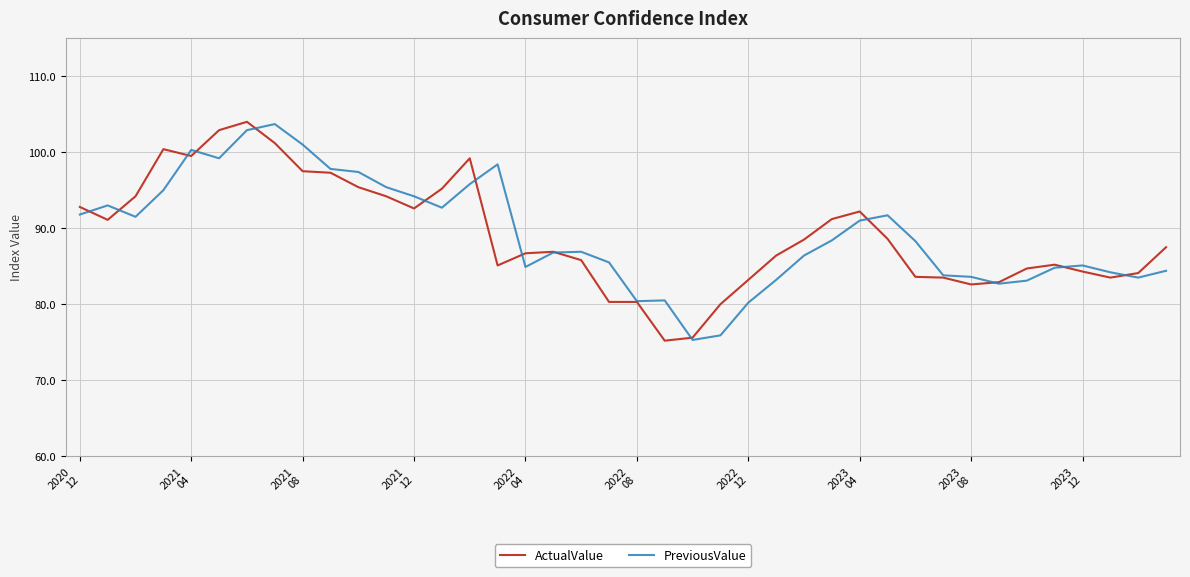

What is the maximum value shown in the chart?

104.0